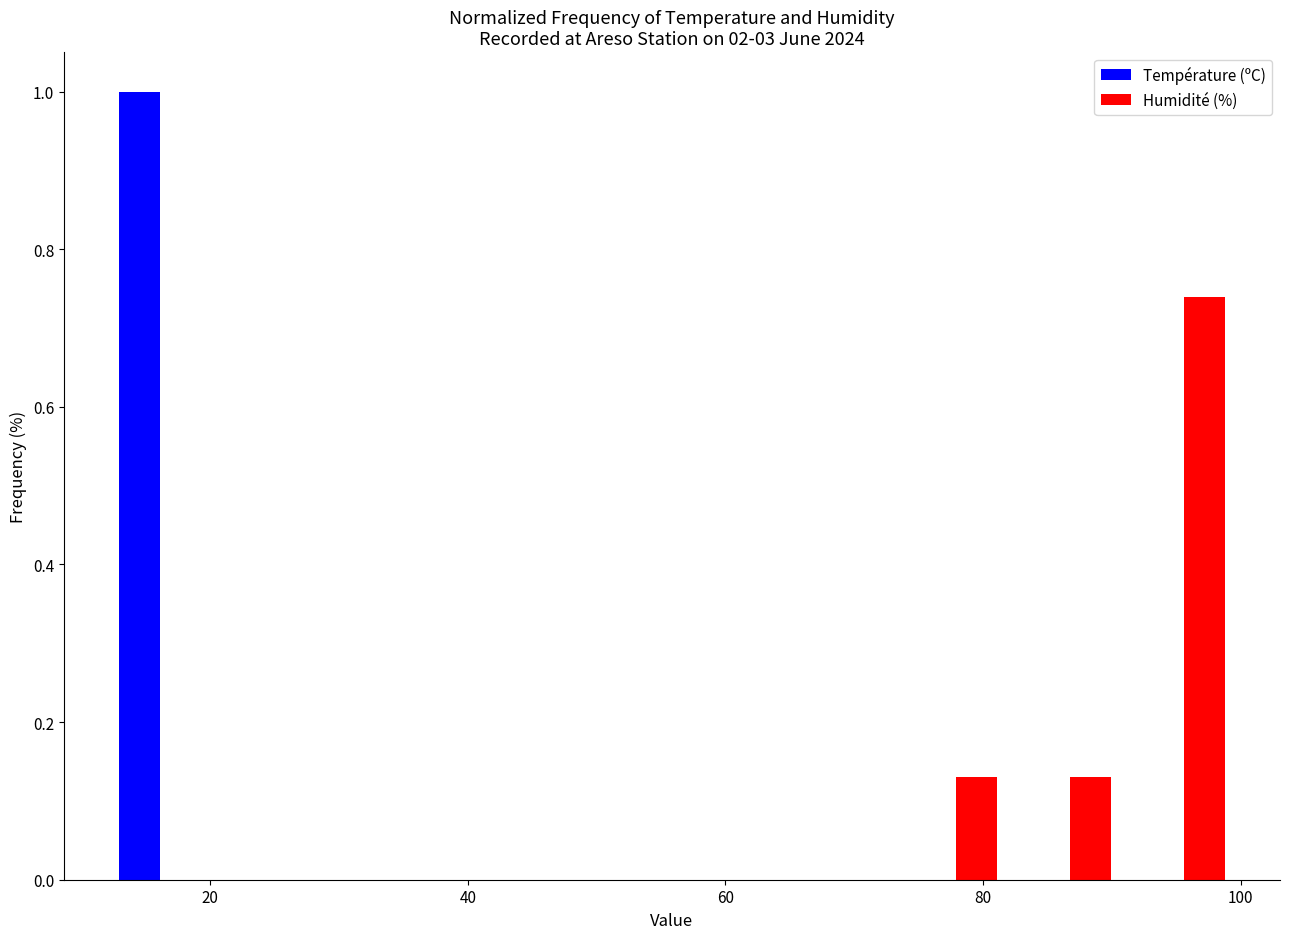

In the Humidité (%) series, which range on the x-axis has the tallest bar?

92 to 100